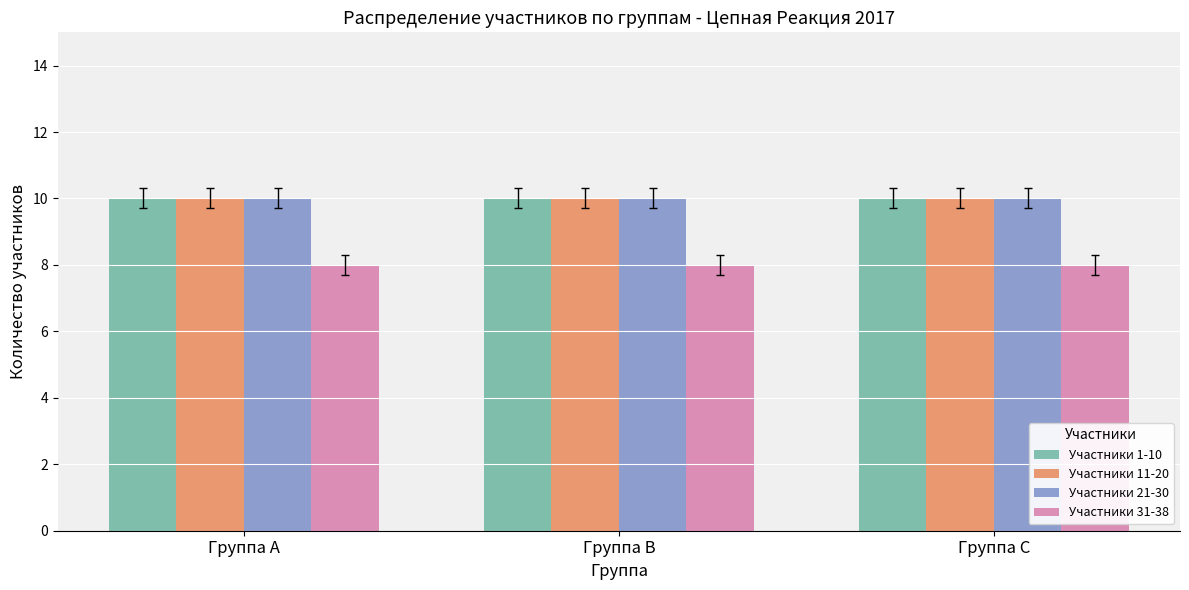

What is the difference between the highest and lowest values at Группа C?

2